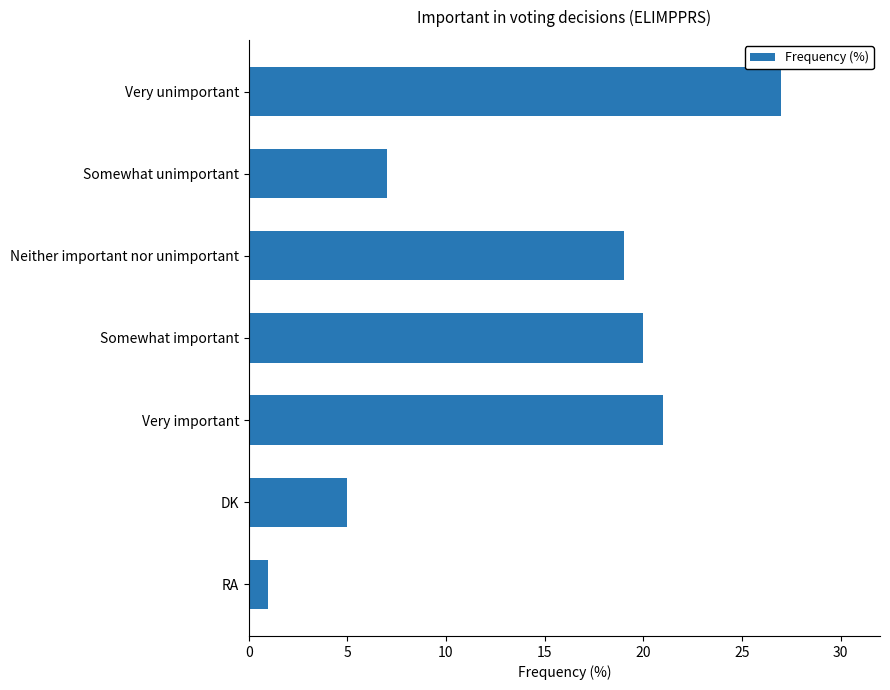

Rank the categories by value from lowest to highest.

RA, DK, Somewhat unimportant, Neither important nor unimportant, Somewhat important, Very important, Very unimportant